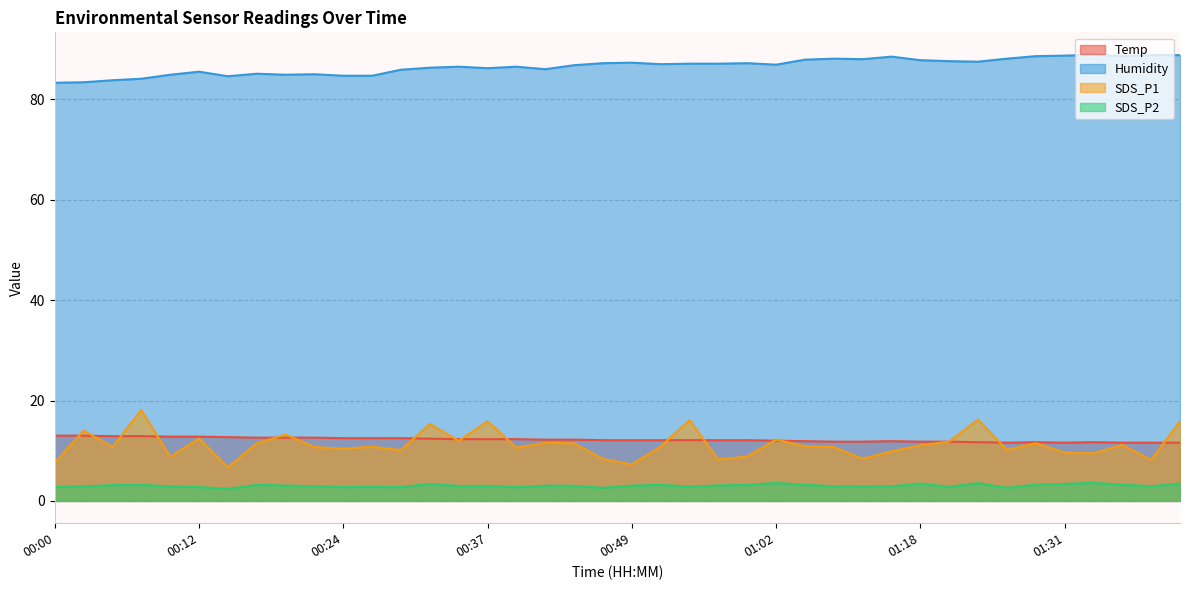

How many data points does each series have?

40